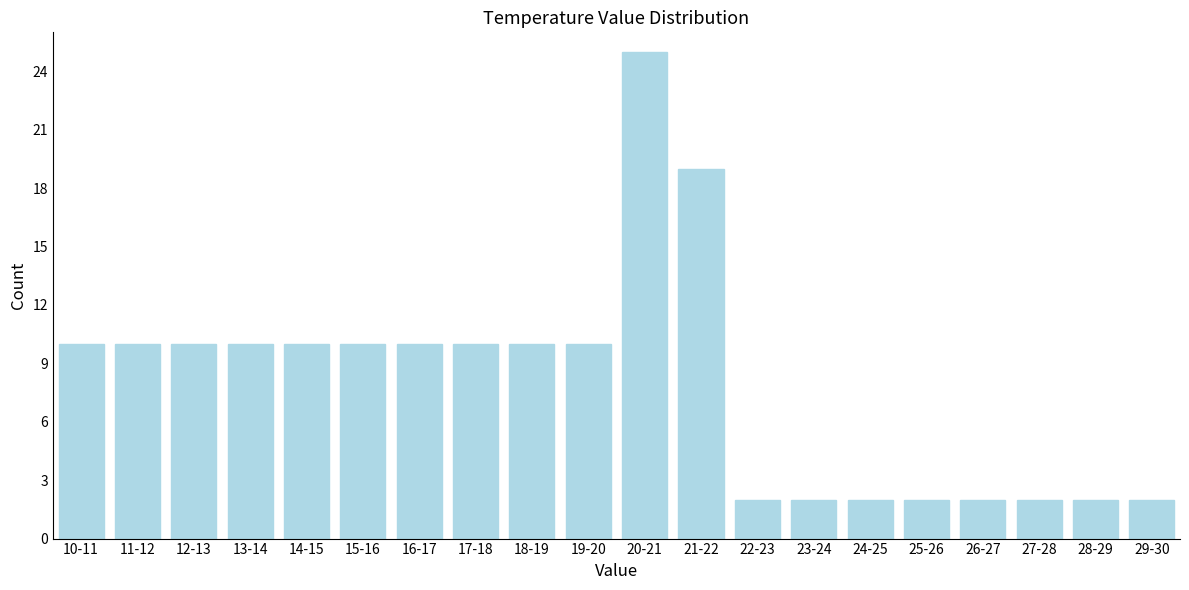

Reading left to right, extract all data points from this chart.

10-11=10	11-12=10	12-13=10	13-14=10	14-15=10	15-16=10	16-17=10	17-18=10	18-19=10	19-20=10	20-21=25	21-22=19	22-23=2	23-24=2	24-25=2	25-26=2	26-27=2	27-28=2	28-29=2	29-30=2